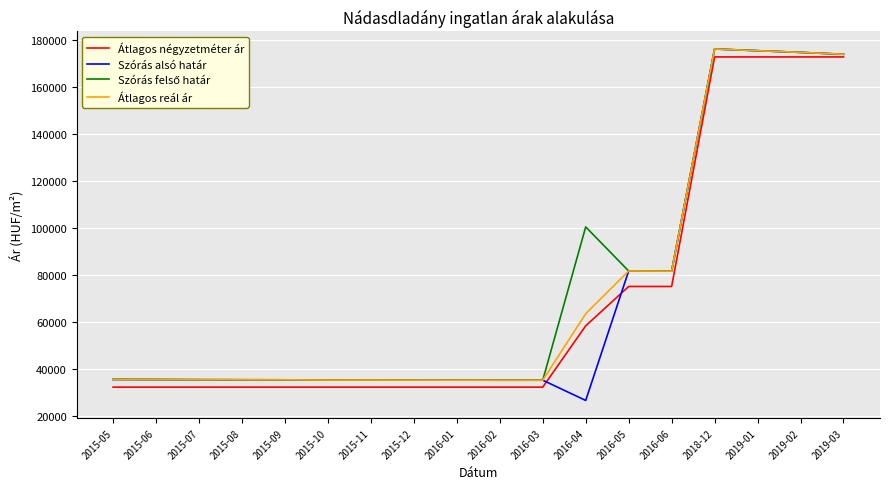

What value does the Átlagos reál ár series have at 2015-10, to the nearest 10?

35150